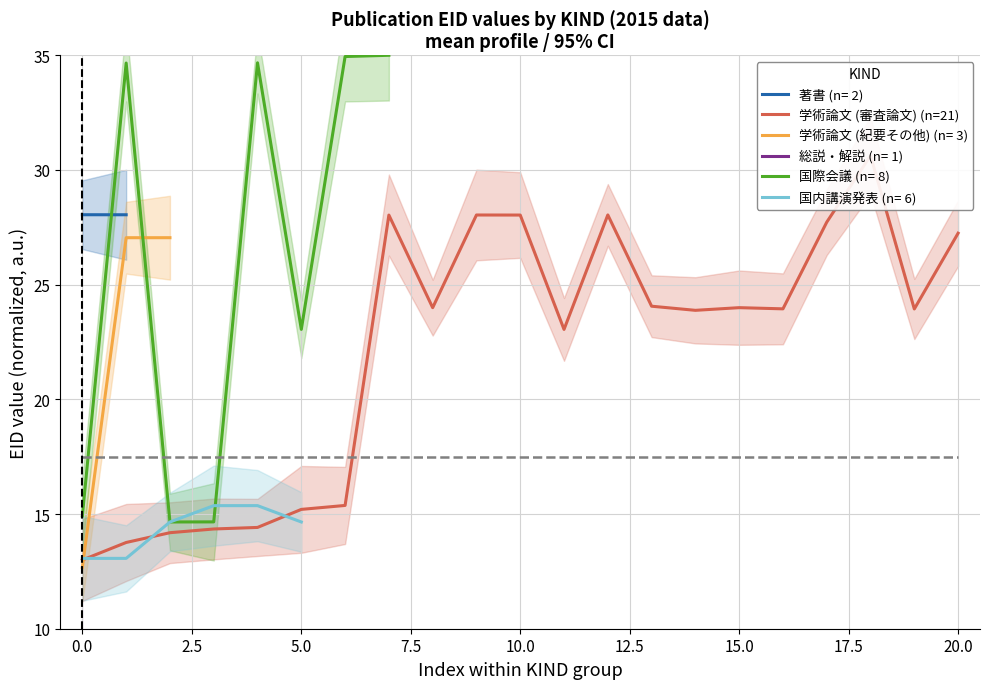

What is the label of the 7th point from the right?

14